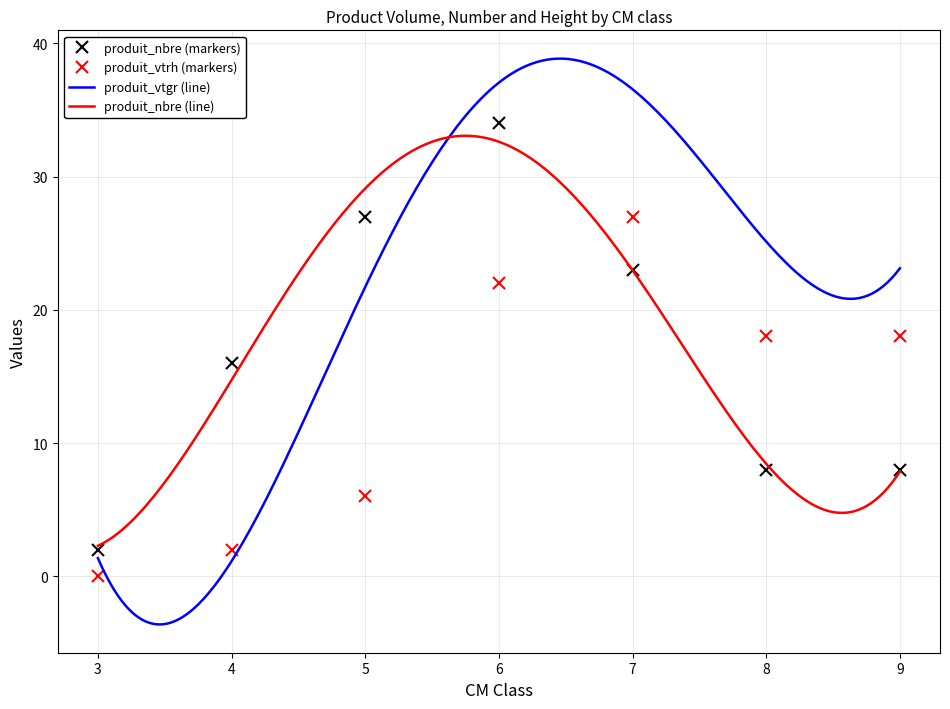

Where is the first local maximum for produit_vtrh?

7